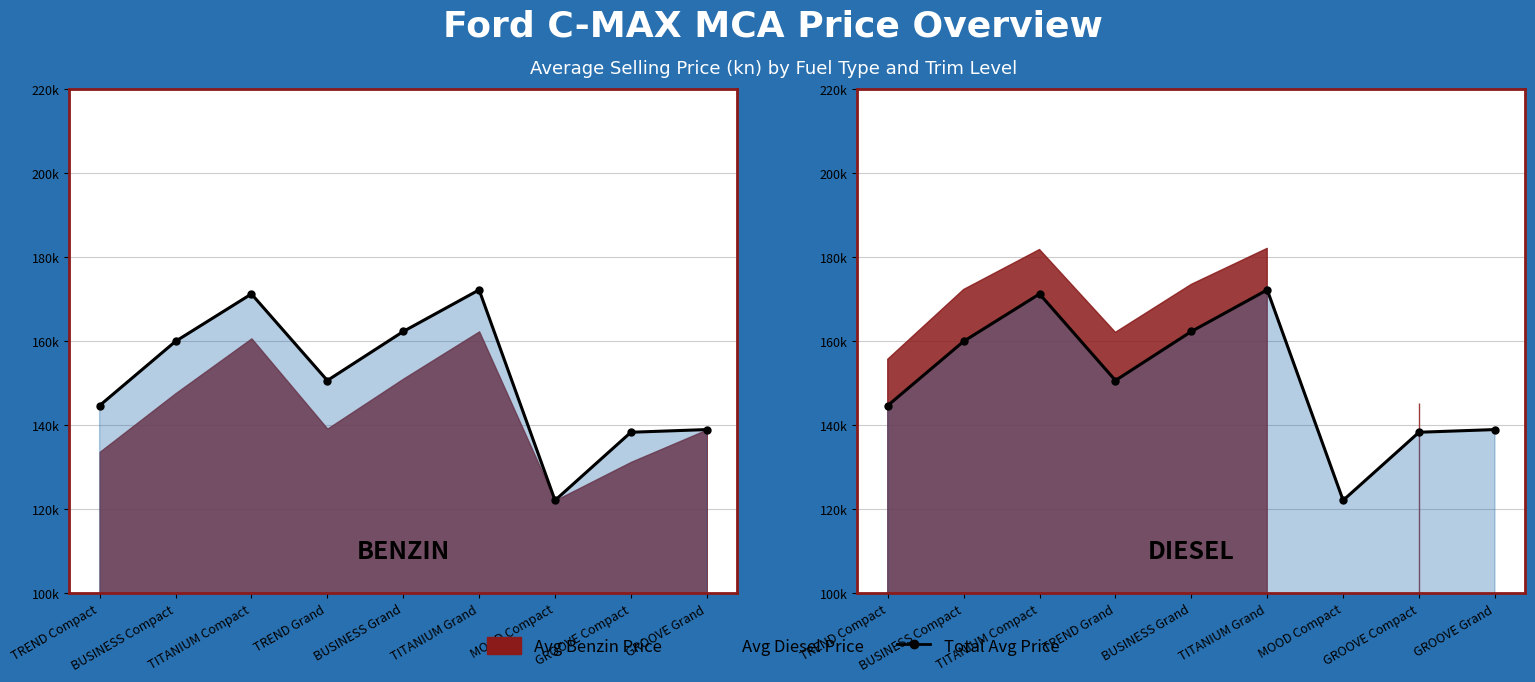

List the labels in order of value, smallest first.

MOOD Compact, GROOVE Compact, GROOVE Grand, TREND Compact, TREND Grand, BUSINESS Compact, BUSINESS Grand, TITANIUM Compact, TITANIUM Grand